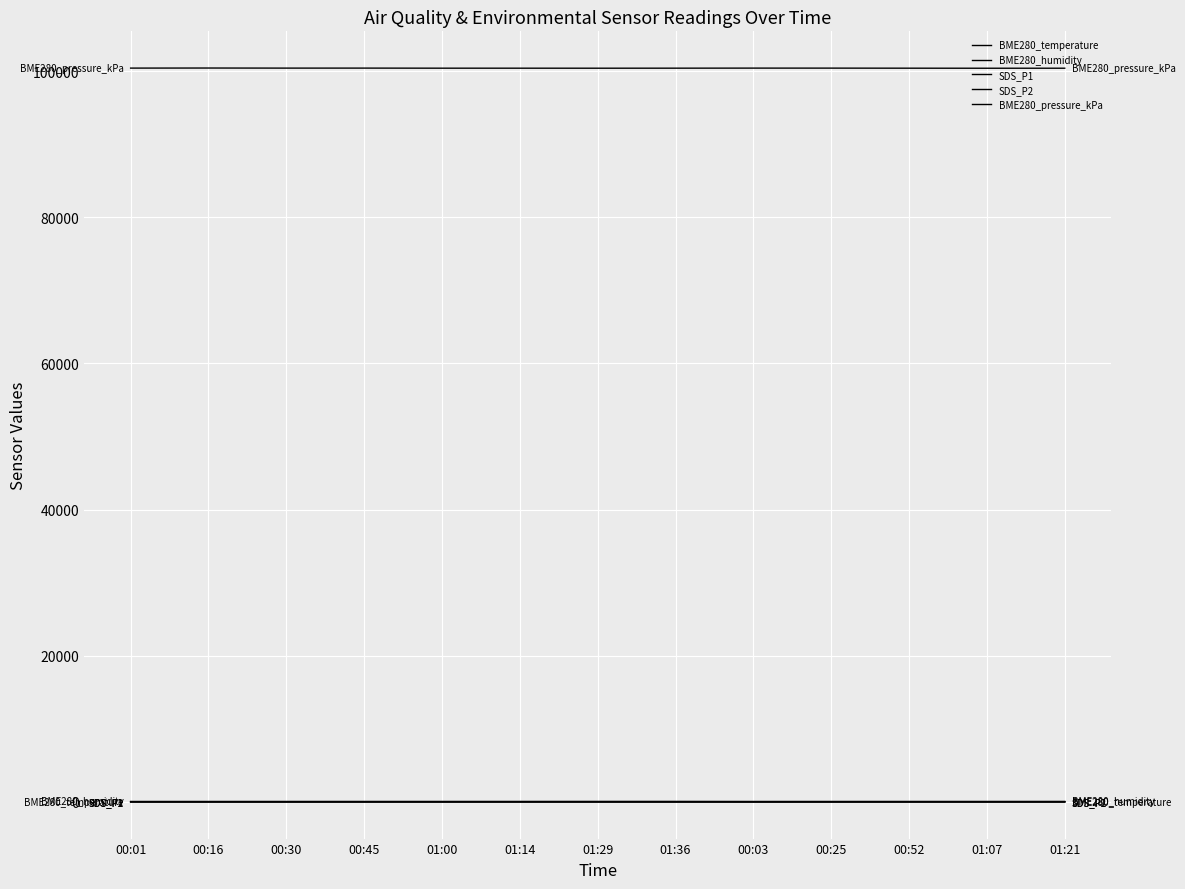

Is this an area chart (filled region under the line)?

No